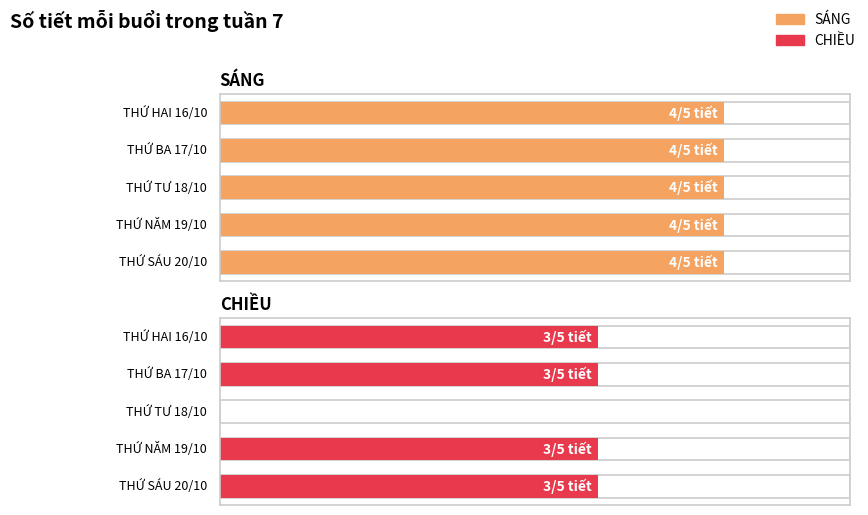

What are all the series names shown in the legend?

SÁNG, CHIỀU